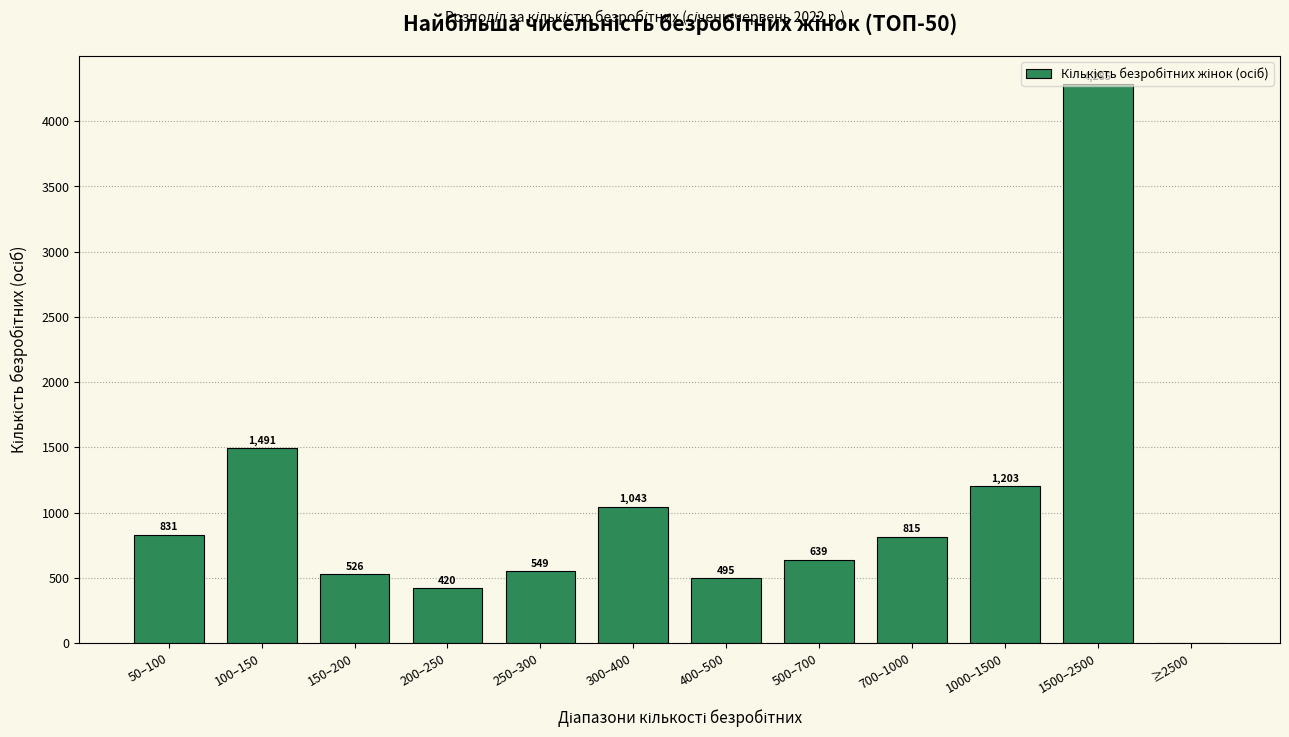

Which category has the highest value across all series?

1500–2500